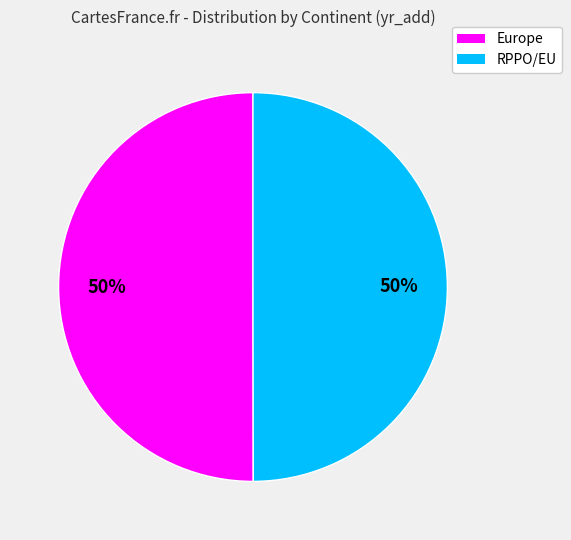

How many segments does this pie chart have?

2